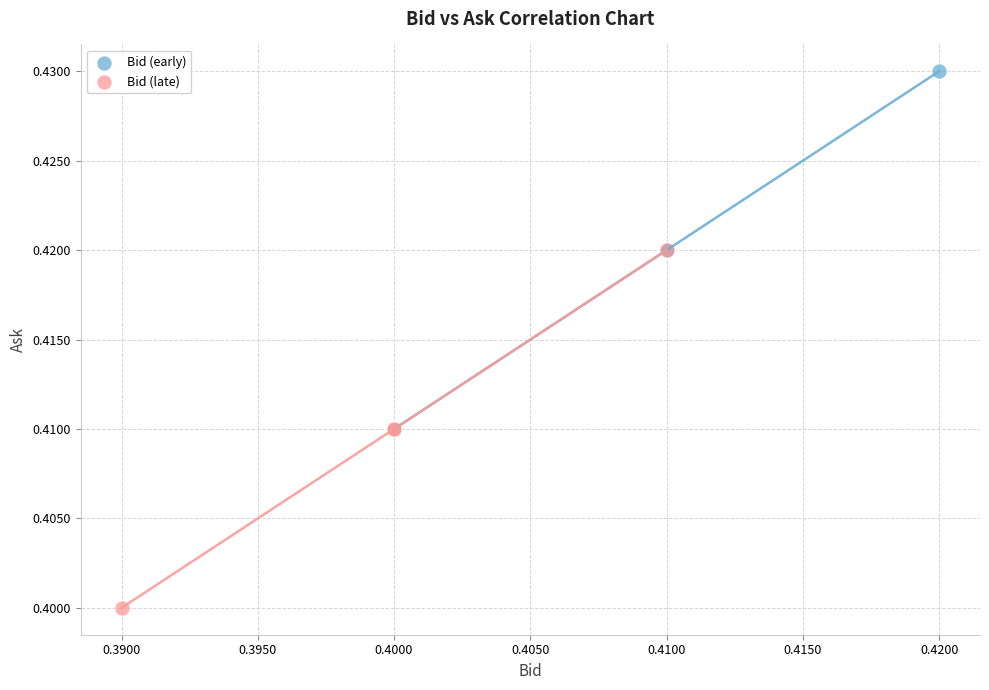

Which series reaches the maximum Y coordinate?

Bid (early)